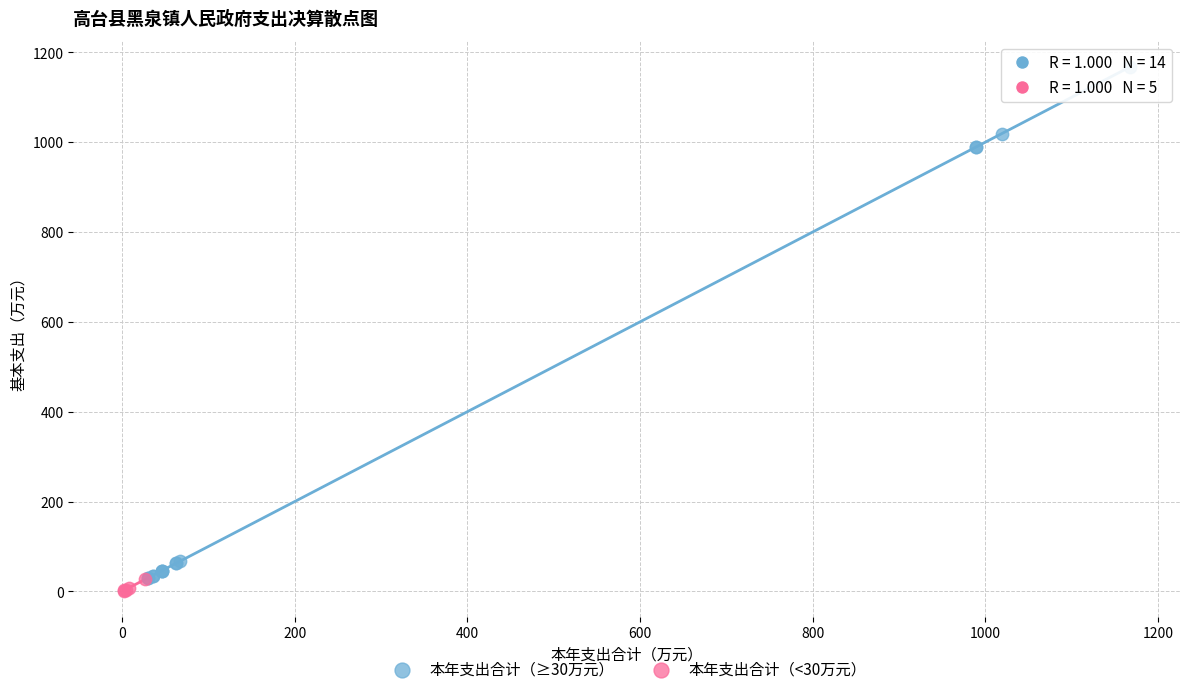

Which series contains the highest Y value?

本年支出合计（≥30万元）